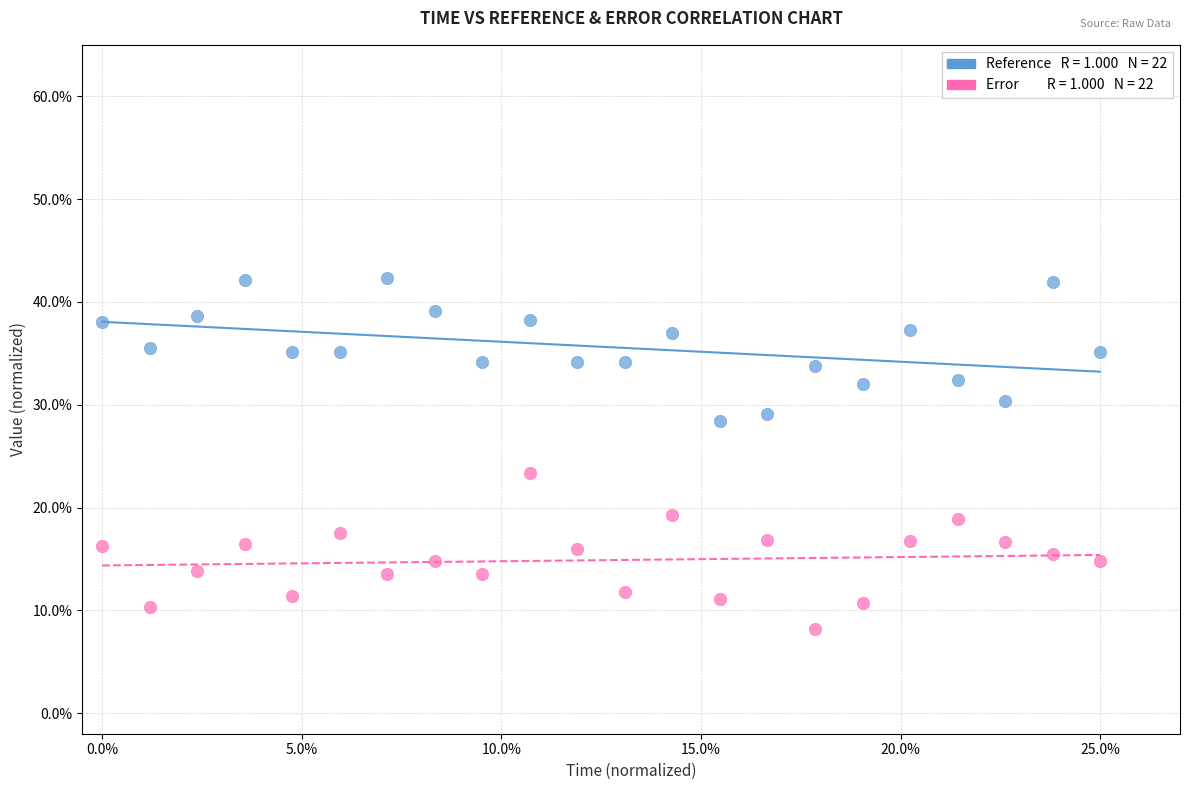

Across all data points, what is the range of Y values (max minus min)?

34.2